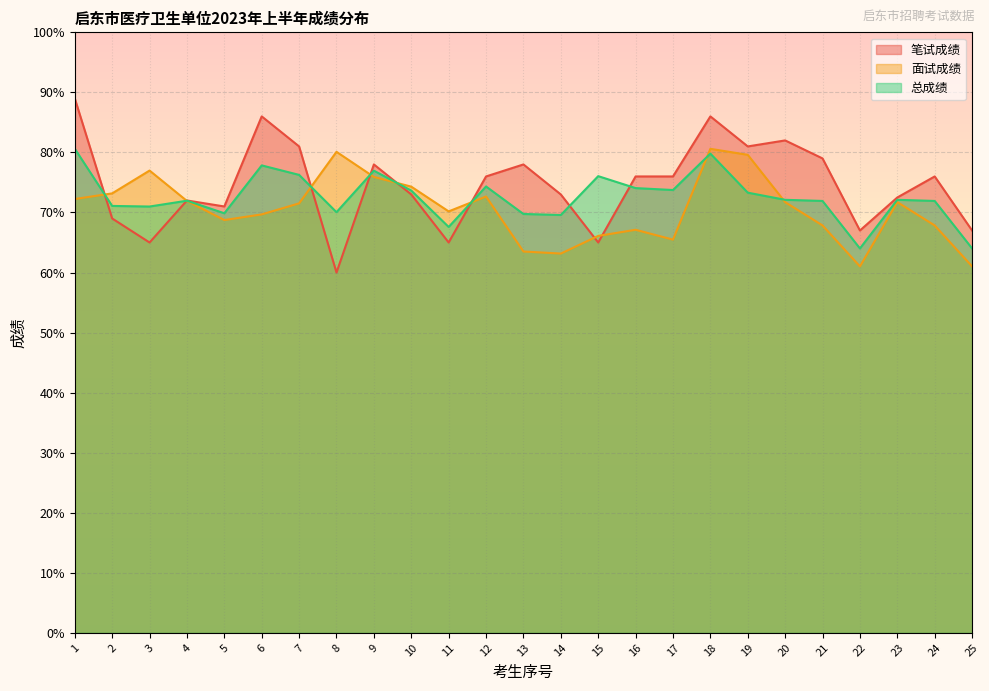

In 笔试成绩, how many points are higher than both neighbors (excluding endpoints)?

7